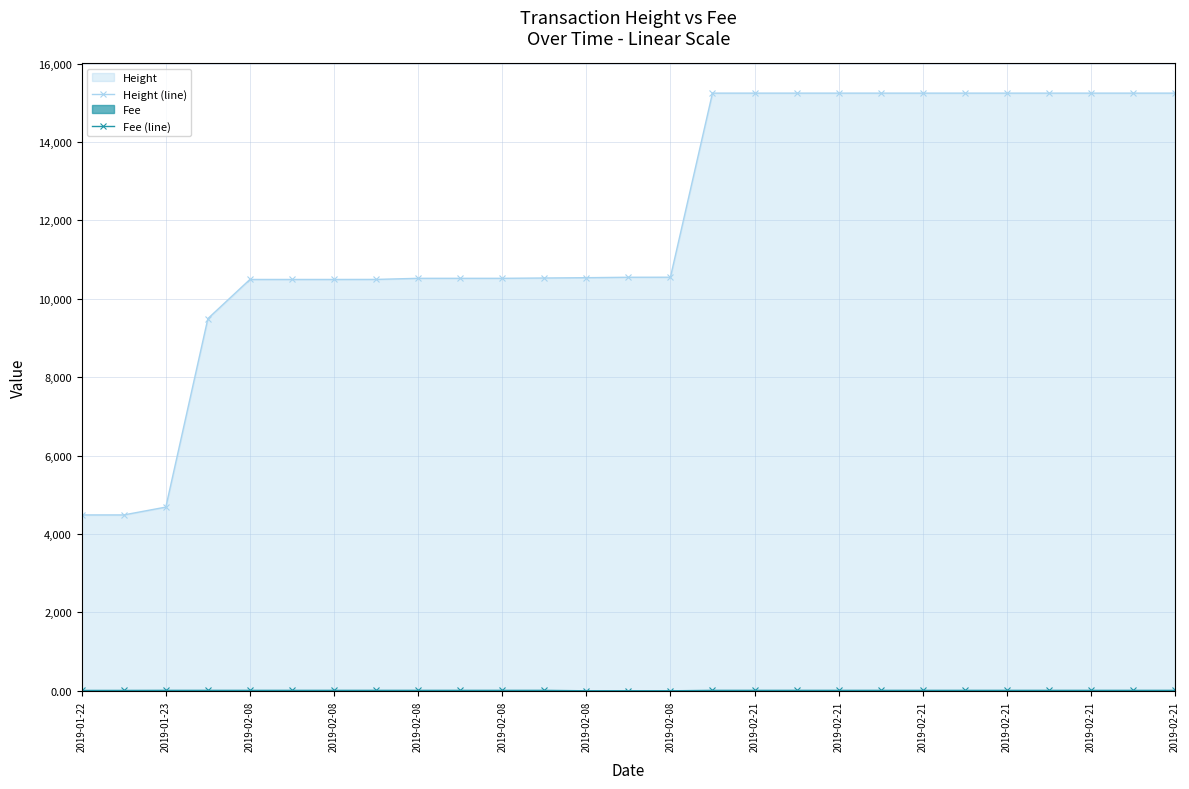

How many series are shown in this chart?

2